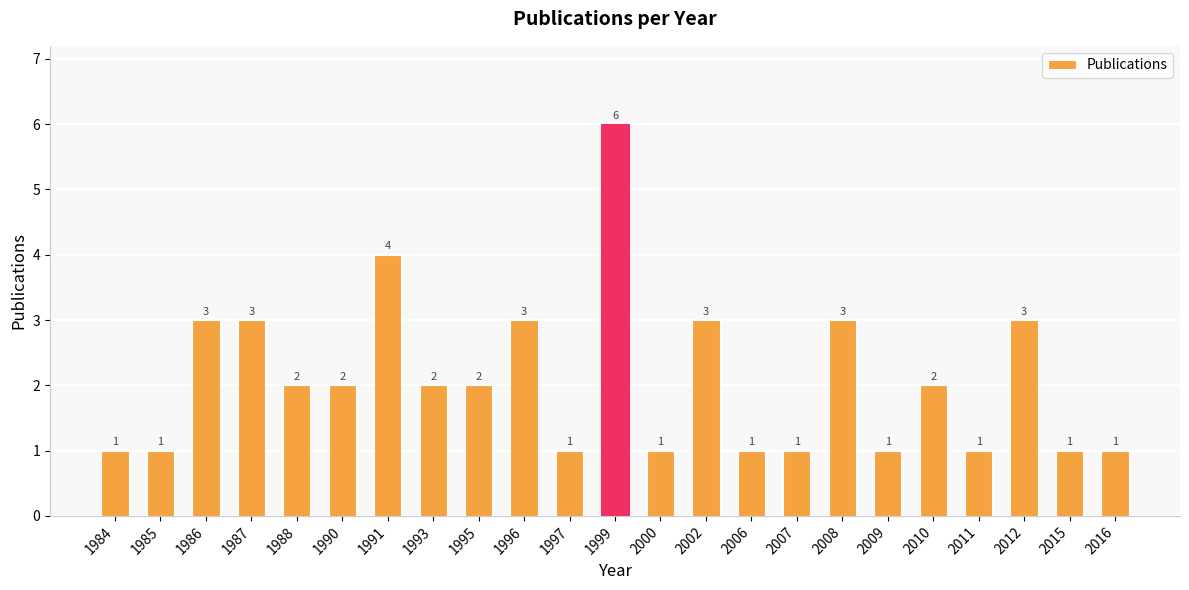

Where does the data first go above 2?

1986